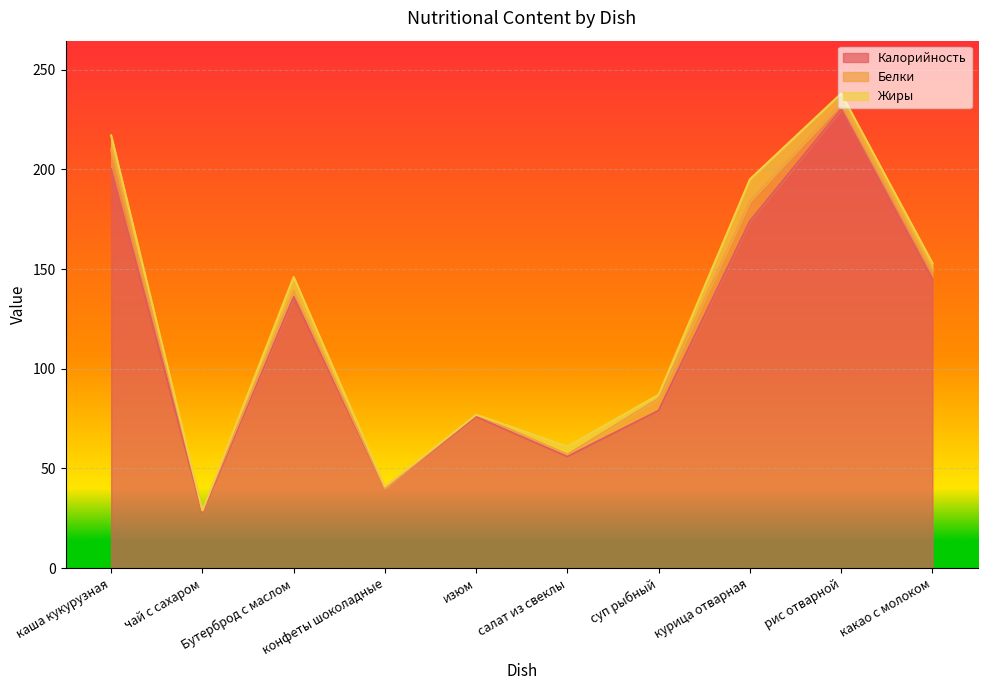

What is the maximum value for Калорийность?

230